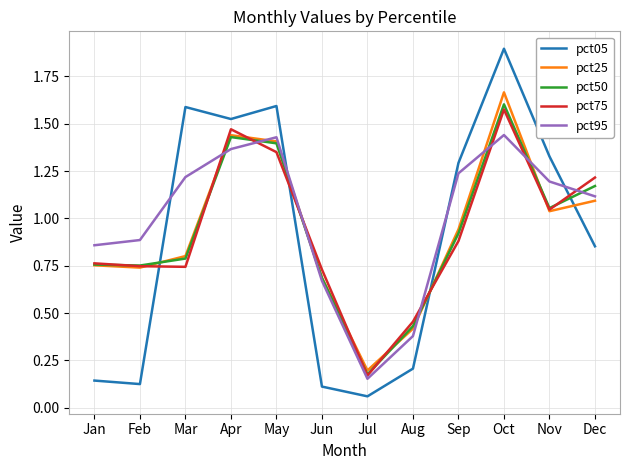

Between which two adjacent categories do pct95 and pct50 first intersect?

Mar and Apr